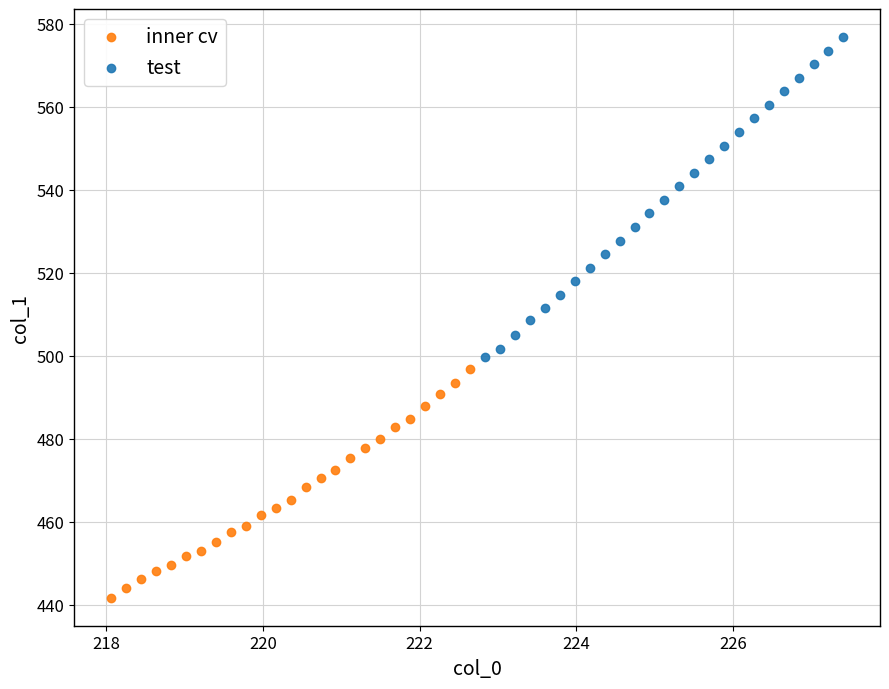

Which series has the largest Y range (max minus min)?

test